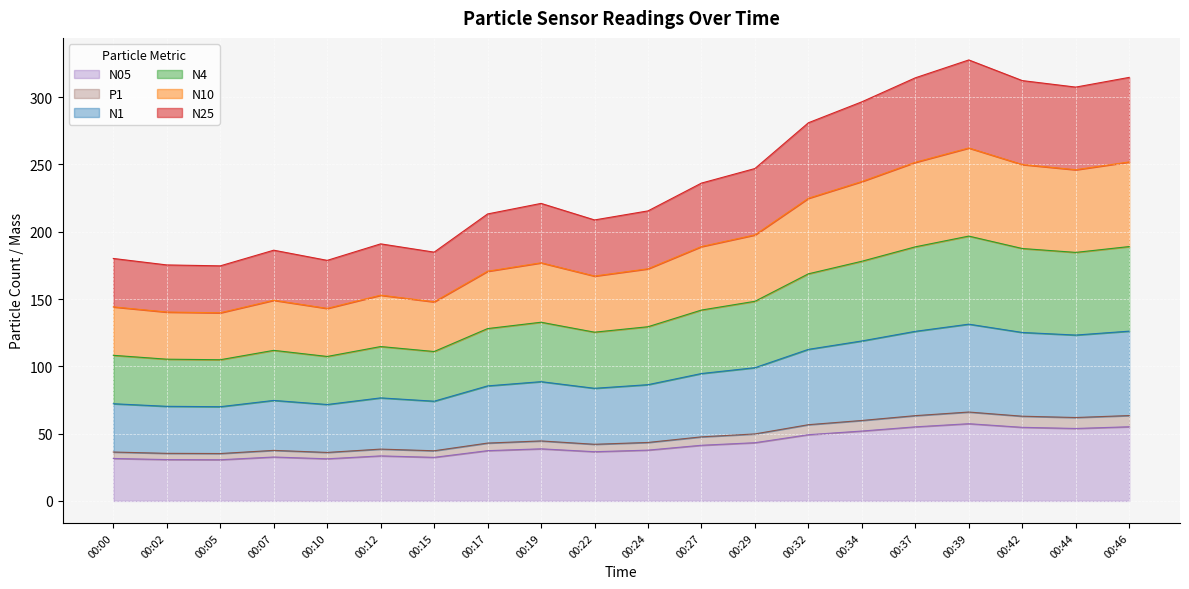

Where is the first local minimum for P1?

00:05